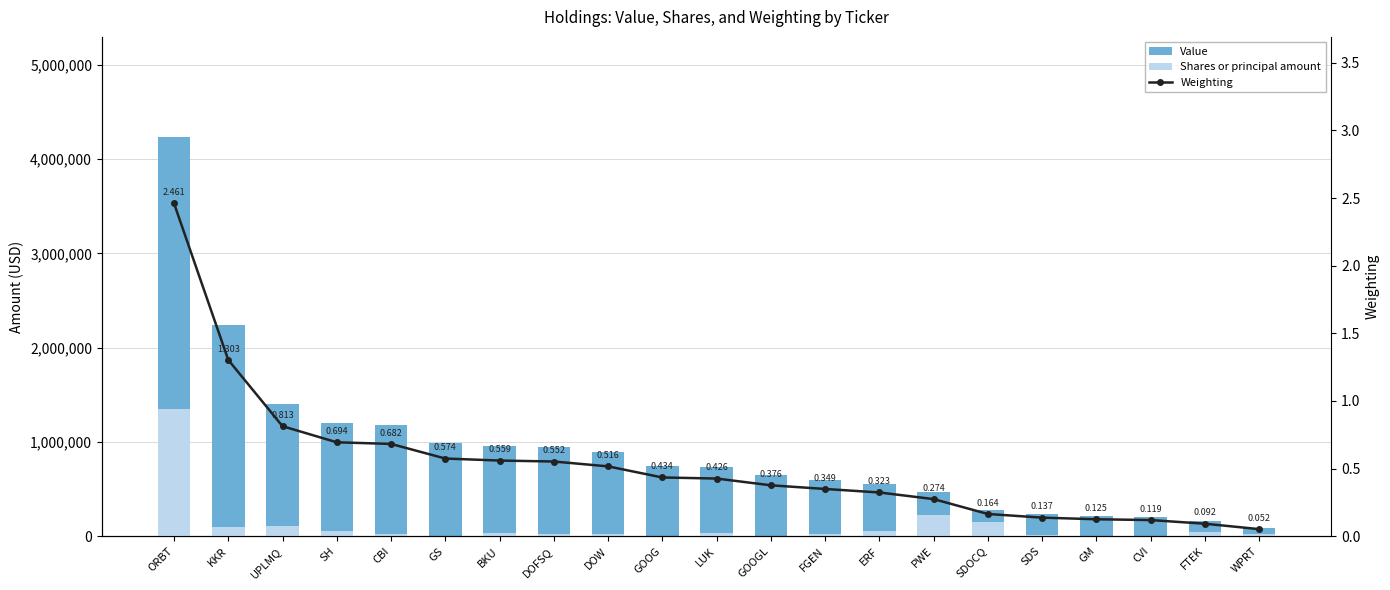

Read the Weighting value at ERF.

0.3